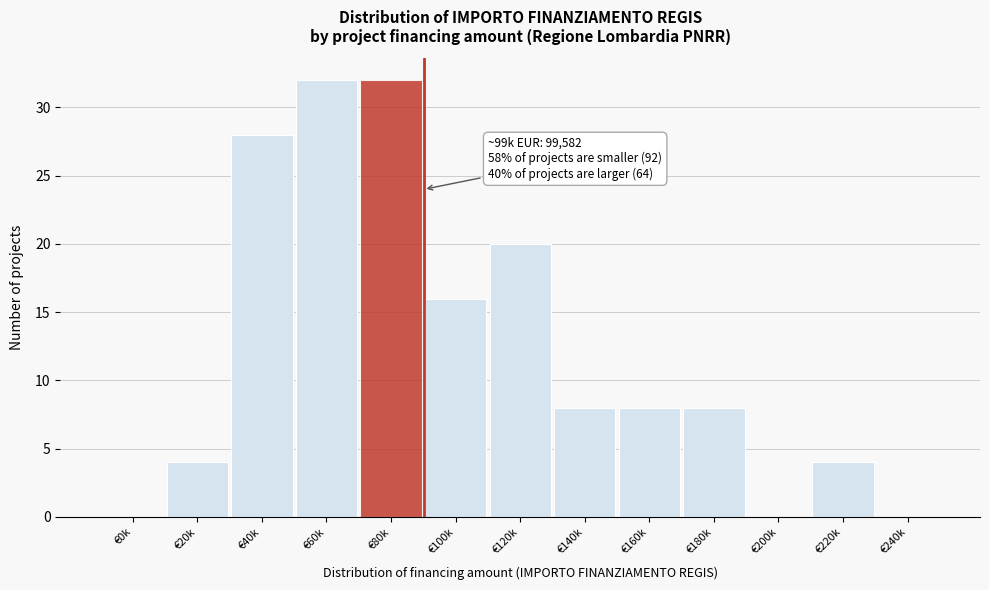

Reading left to right, what are all the values shown in this chart?

€0k=0	€20k=4	€40k=28	€60k=32	€80k=32	€100k=16	€120k=20	€140k=8	€160k=8	€180k=8	€200k=0	€220k=4	€240k=0